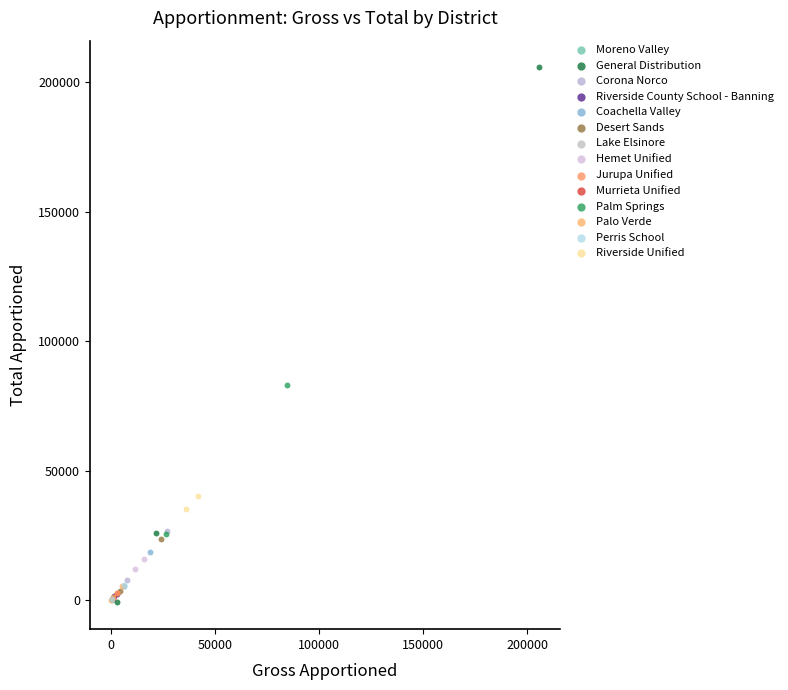

What are all the series names shown in the legend?

Moreno Valley, General Distribution, Corona Norco, Riverside County School - Banning, Coachella Valley, Desert Sands, Lake Elsinore, Hemet Unified, Jurupa Unified, Murrieta Unified, Palm Springs, Palo Verde, Perris School, Riverside Unified